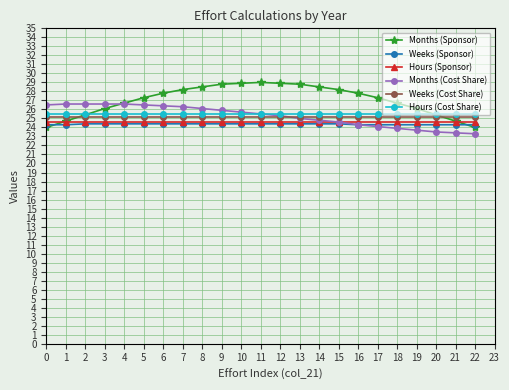

Which series changed the most between 3 and 13?

Months (Sponsor)